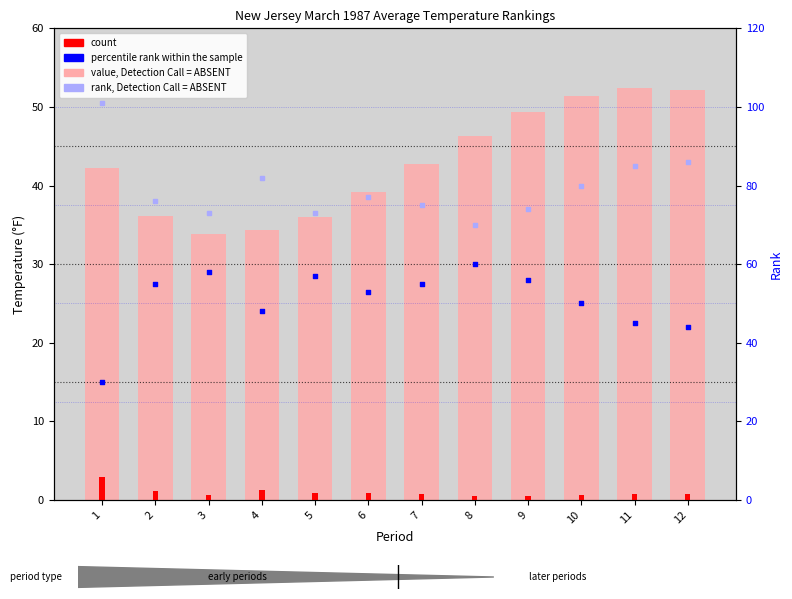

At how many categories does at least one series exceed 3?

12